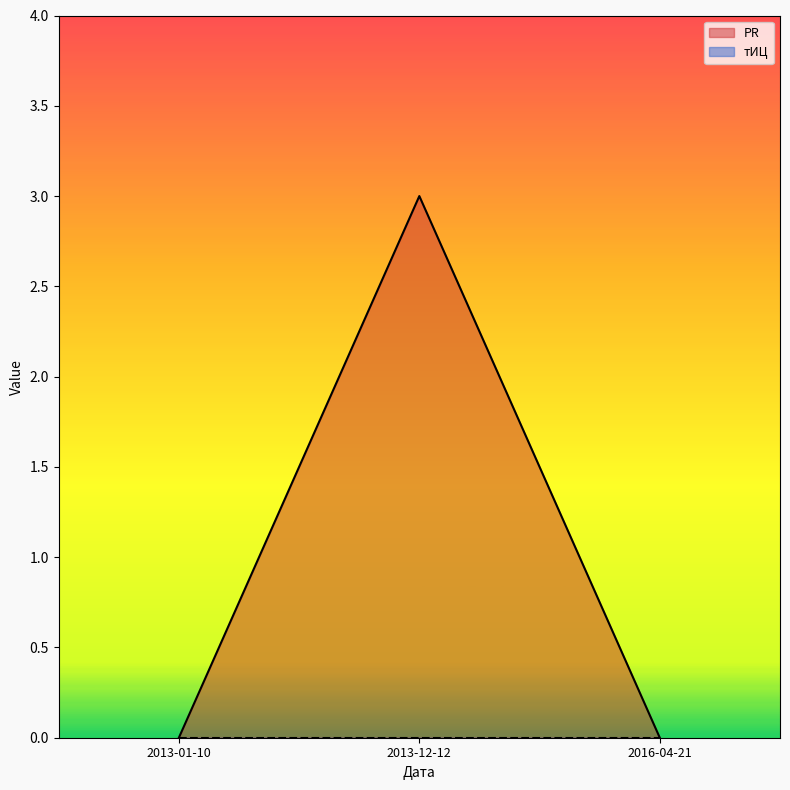

Reading right to left, what are all the values shown in this chart?

0	3	0